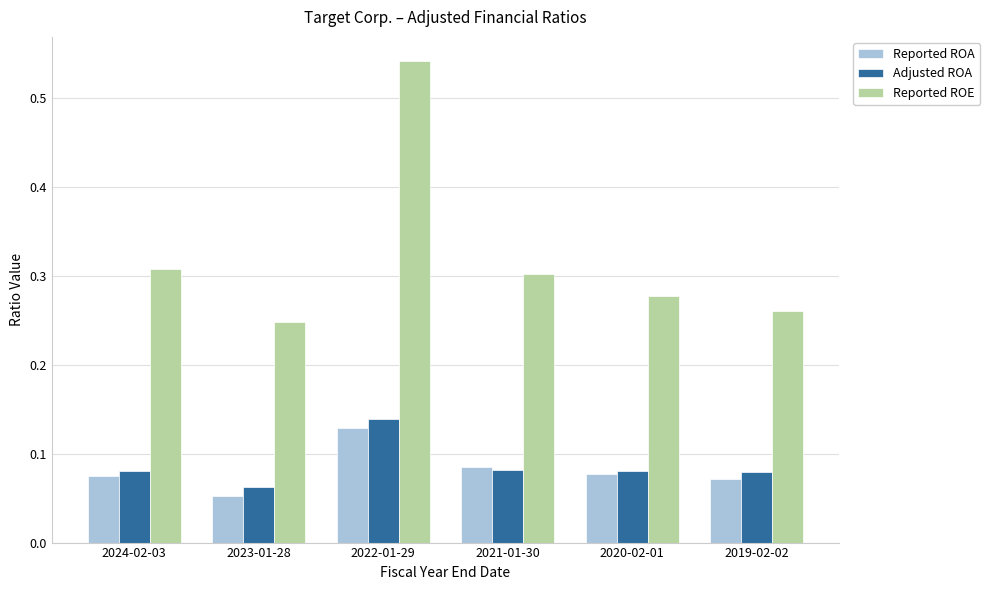

Which series has the largest range (max minus min)?

Reported ROE